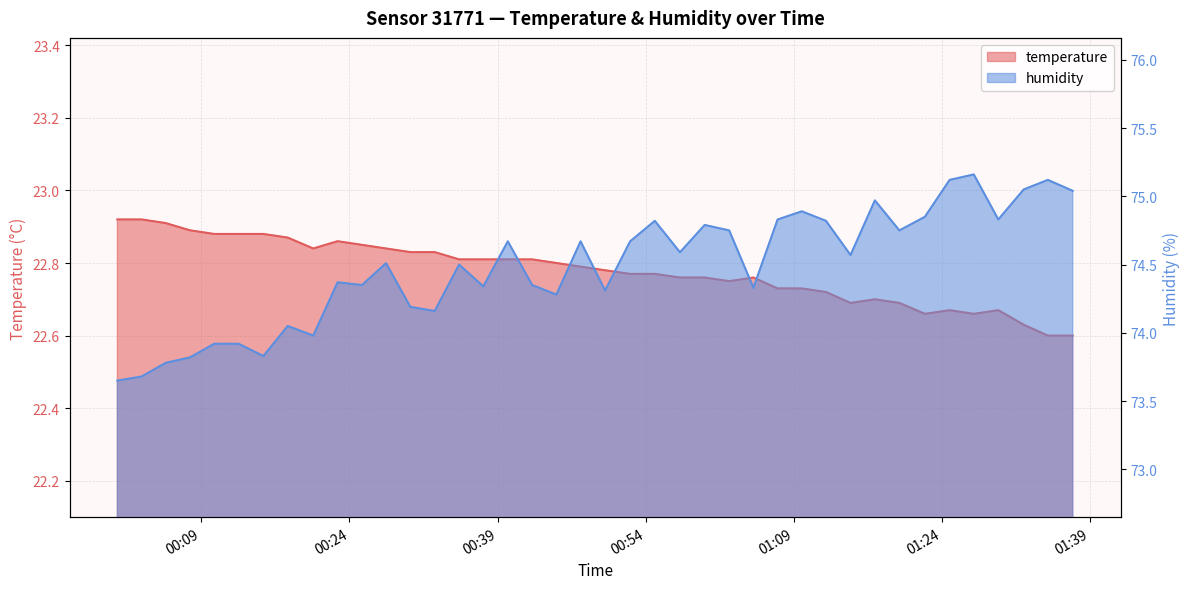

What position from the left is 2022-08-19T00:37:33?

16